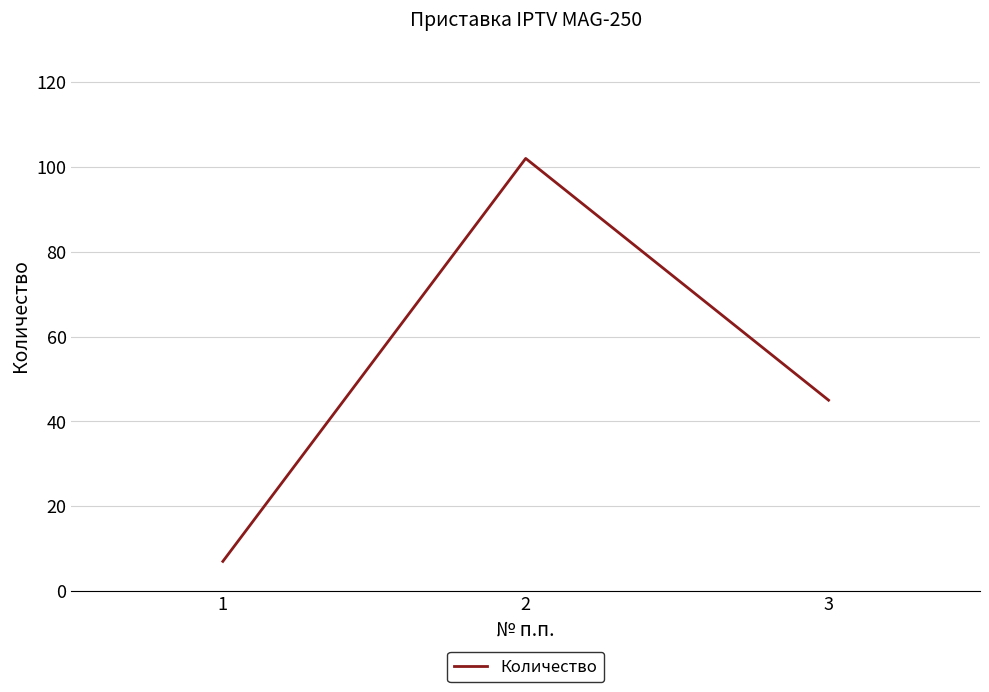

Reading left to right, extract all data points from this chart.

1=7	2=102	3=45